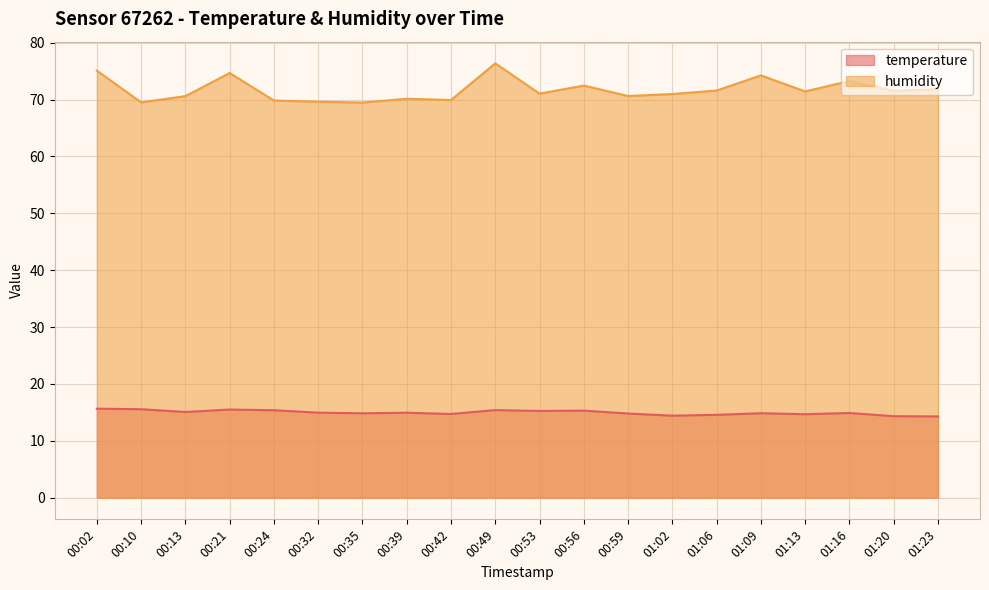

At which category does the chart reach its minimum across all series?

01:23